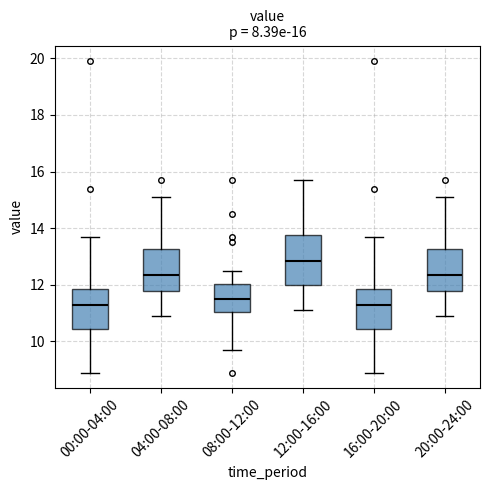

Comparing the boxes themselves (not the whiskers), which one is the tallest?

12:00-16:00